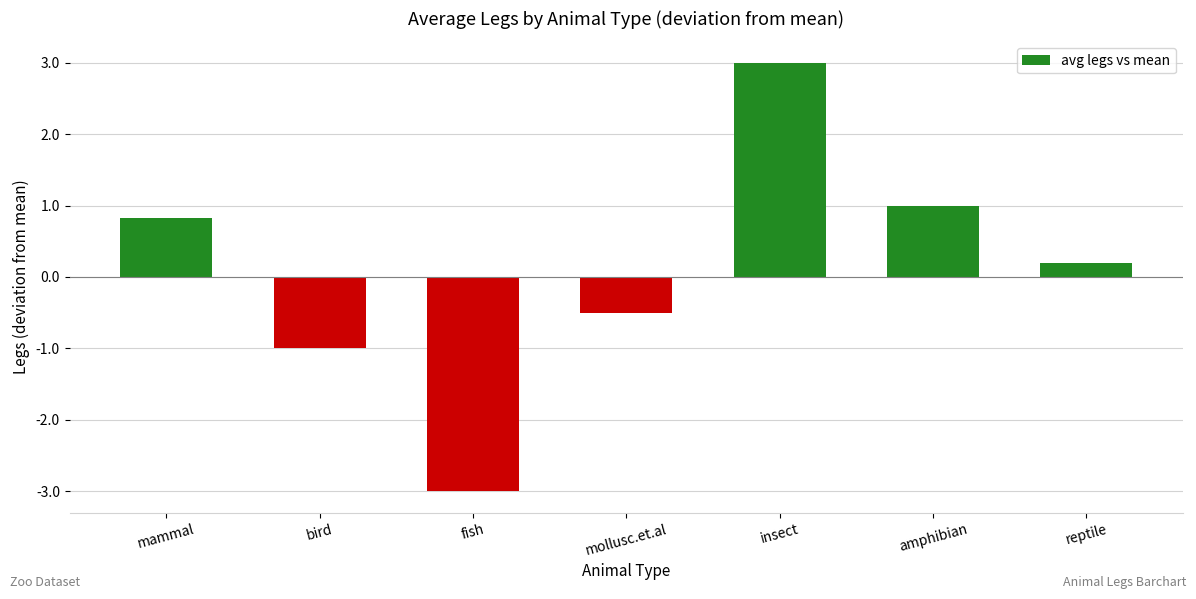

Are the bars horizontal?

No